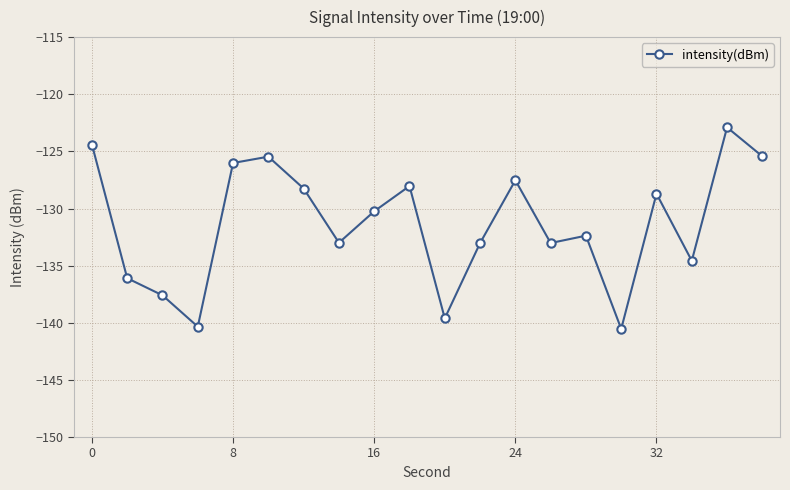

What is the value of the 10th point from the left?

-128.0